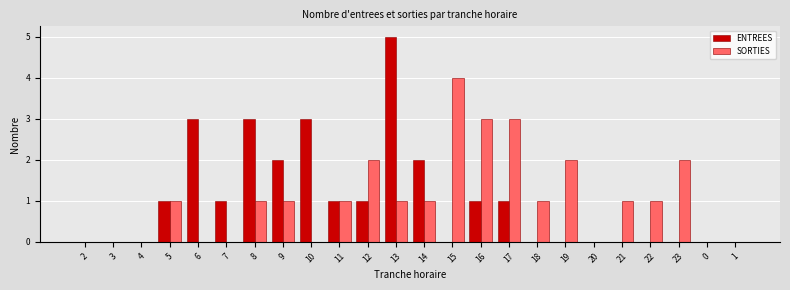

Which category has the highest value in the ENTREES series?

13